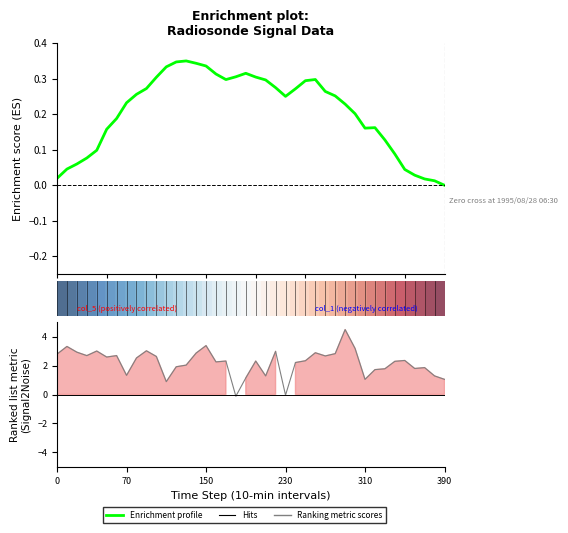

How many values in the Ranking metric scores series exceed 2?

26